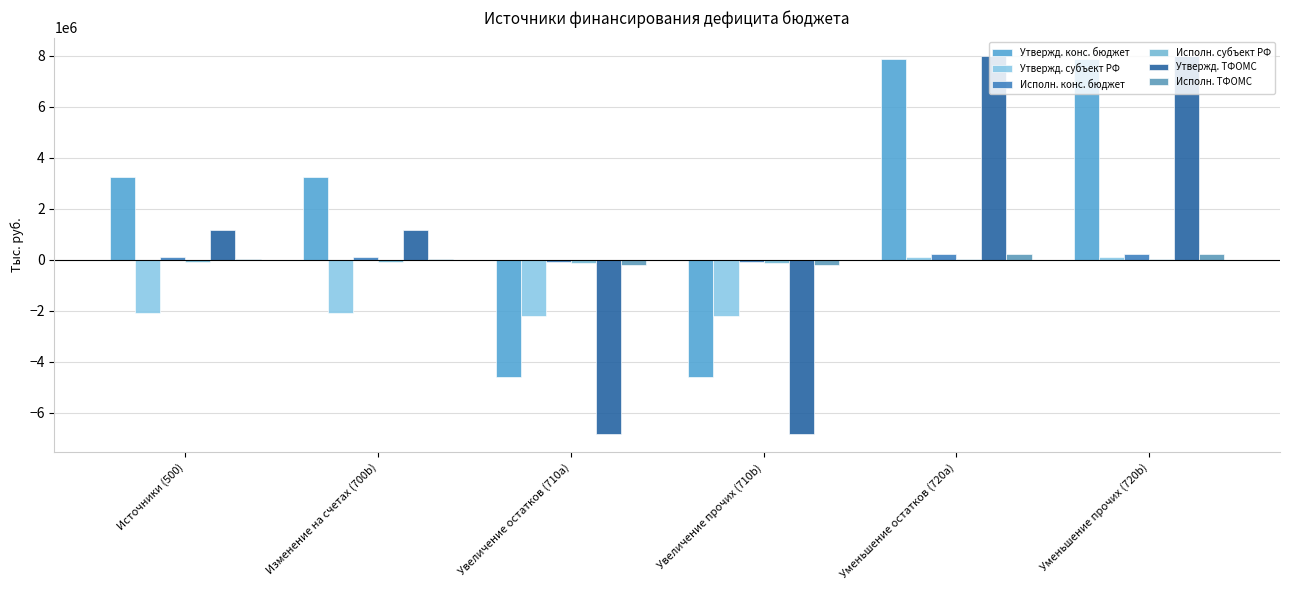

Reading left to right, list all the values displayed in this chart.

Утвержд. конс. бюджет: 3249050.0	3249050.0	-4607600.0	-4607600.0	7856650.0	7856650.0
Утвержд. субъект РФ: -2109200.0	-2109200.0	-2217100.0	-2217100.0	107900.0	107900.0
Исполн. конс. бюджет: 116317.7	116317.7	-103406.1	-103406.1	219723.7	219723.7
Исполн. субъект РФ: -111515.6	-111515.6	-120000.0	-120000.0	8484.4	8484.4
Утвержд. ТФОМС: 1139850.0	1139850.0	-6824700.0	-6824700.0	7964550.0	7964550.0
Исполн. ТФОМС: 4802.1	4802.1	-223406.0	-223406.0	228208.1	228208.1